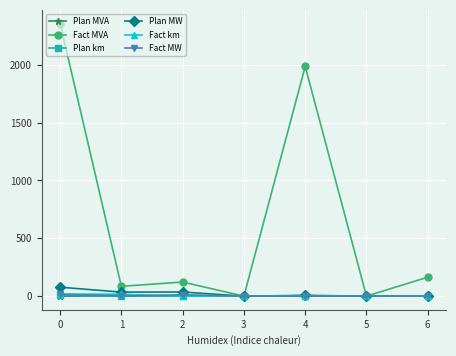

Between 1 and 5, which series saw the biggest shift?

Fact MVA